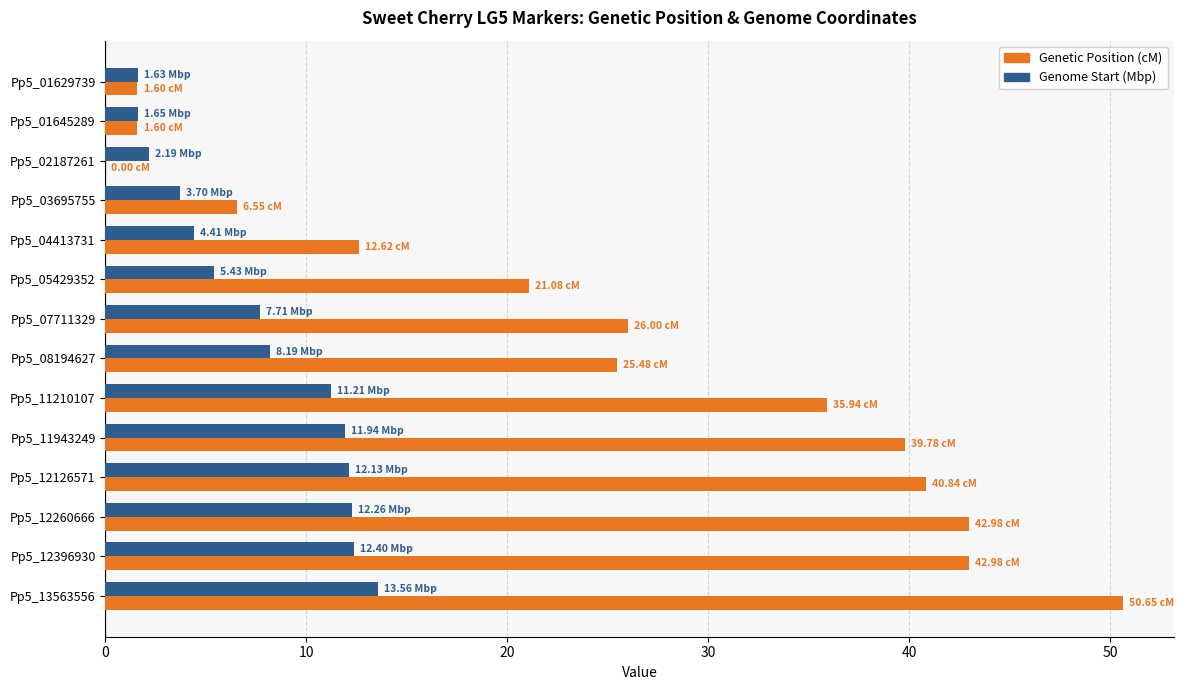

What is the greatest value displayed?

50.7